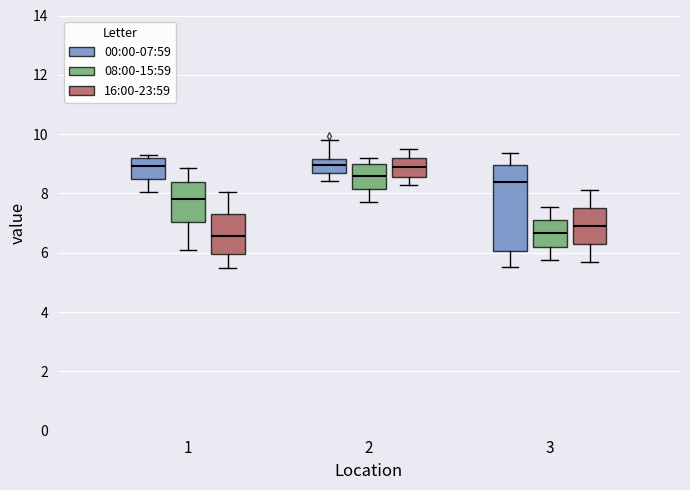

Reading left to right, read every box against the y-axis: the position of its median line, the range the box covers, and the ends of its whiskers. The values are not printed on the chart, so give them approximately, as read against the axis.

1 (00:00-07:59): median 9.0, box 8.4 to 9.2, whiskers 8.0 to 9.4
1 (08:00-15:59): median 7.8, box 7.0 to 8.4, whiskers 6.2 to 8.8
1 (16:00-23:59): median 6.6, box 6.0 to 7.4, whiskers 5.6 to 8.0
2 (00:00-07:59): median 9.0, box 8.6 to 9.2, whiskers 8.4 to 9.8
2 (08:00-15:59): median 8.6, box 8.2 to 9.0, whiskers 7.8 to 9.2
2 (16:00-23:59): median 9.0, box 8.6 to 9.2, whiskers 8.4 to 9.6
3 (00:00-07:59): median 8.4, box 6.0 to 9.0, whiskers 5.6 to 9.4
3 (08:00-15:59): median 6.6, box 6.2 to 7.2, whiskers 5.8 to 7.6
3 (16:00-23:59): median 7.0, box 6.4 to 7.6, whiskers 5.8 to 8.2